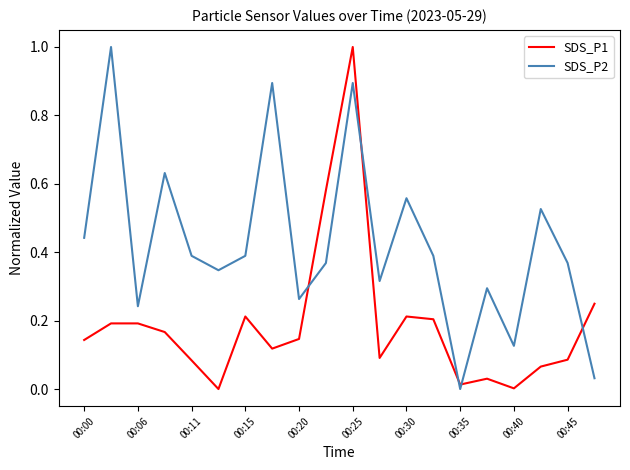

Rank the series by their average value, from highest to lowest.

SDS_P2, SDS_P1